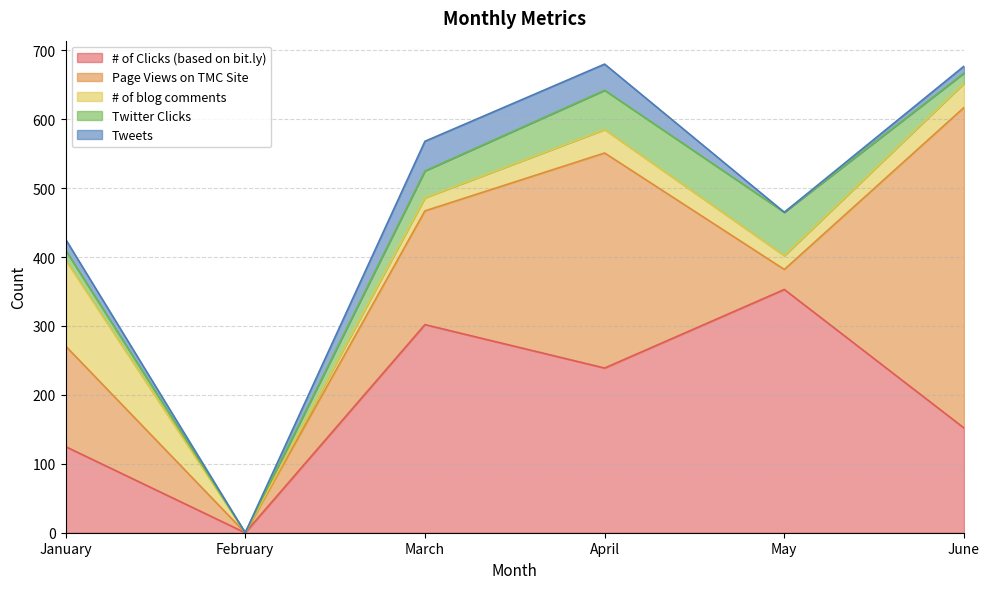

Between which two adjacent categories do Twitter Clicks and # of blog comments first intersect?

May and June